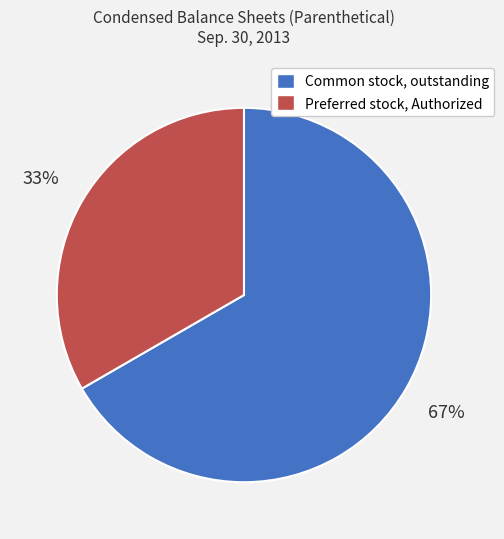

What percentage is the Preferred stock, Authorized slice, to the nearest percent?

33%